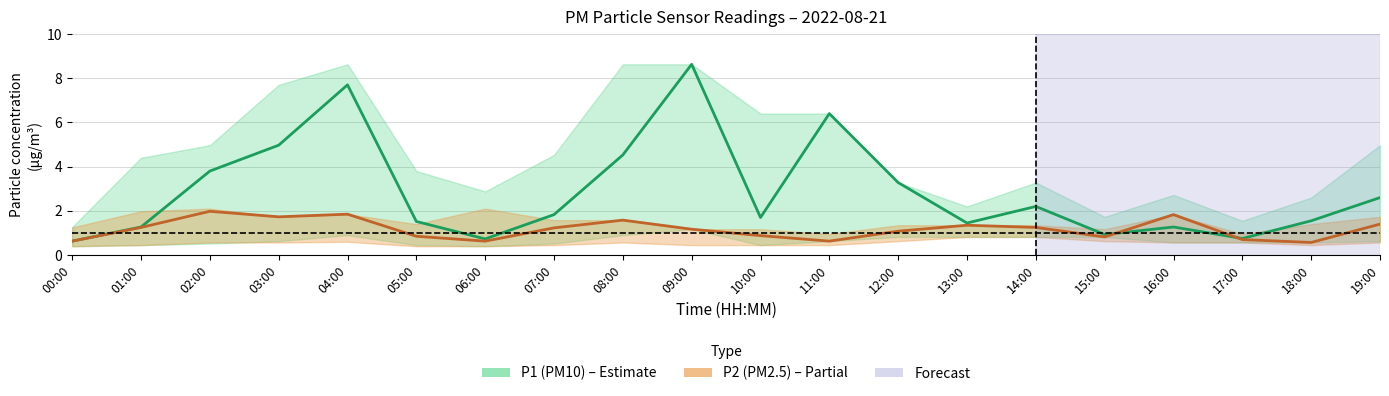

Count the number of categories in the chart.

20